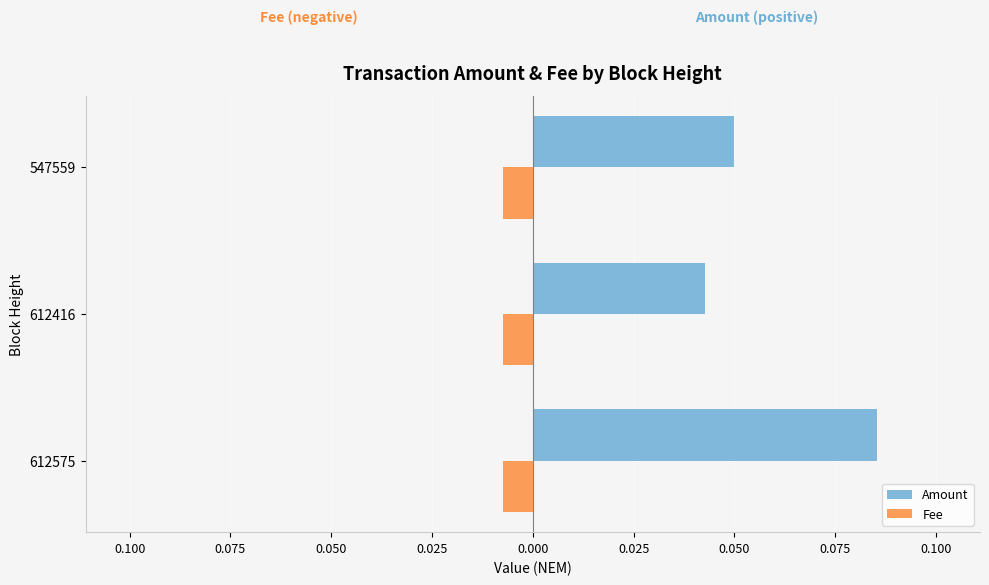

What are all the series names shown in the legend?

Amount, Fee